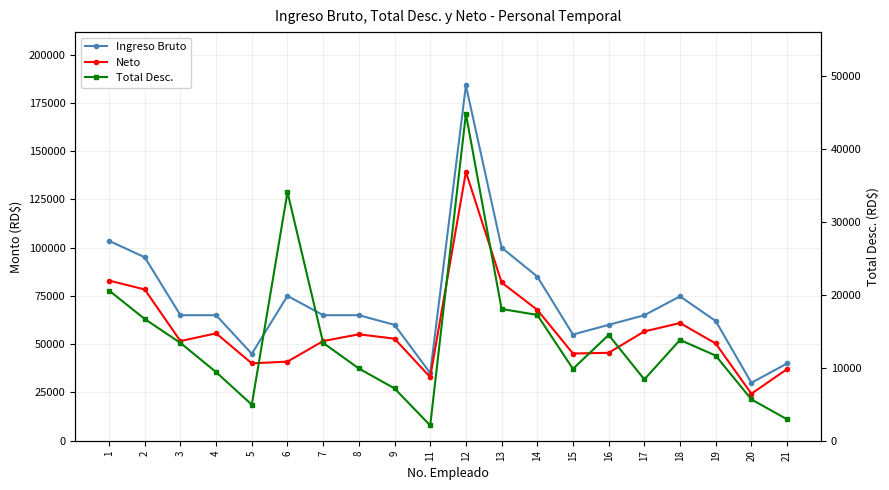

At which category does Neto reach its first local valley?

3